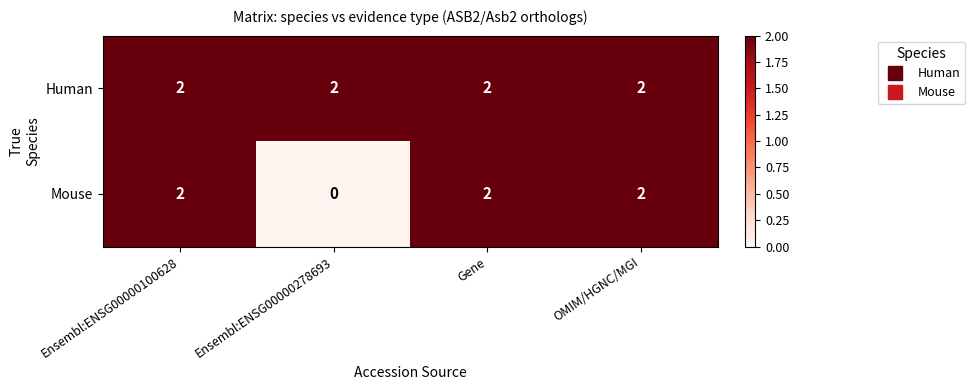

Which category has the lowest value across all series?

Ensembl:ENSG00000278693